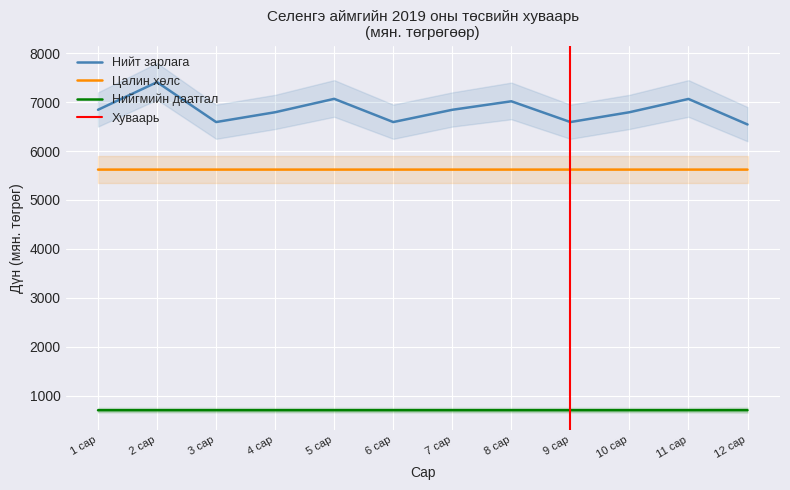

What is the value of the Нийт зарлага point at the 11th from the left?

7065.5